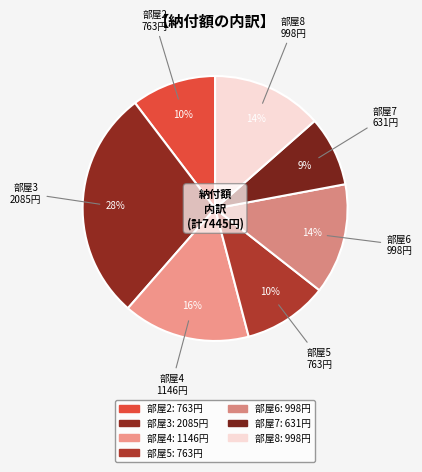

Rank the categories by value from lowest to highest.

1, 7, 2, 5, 6, 8, 4, 3